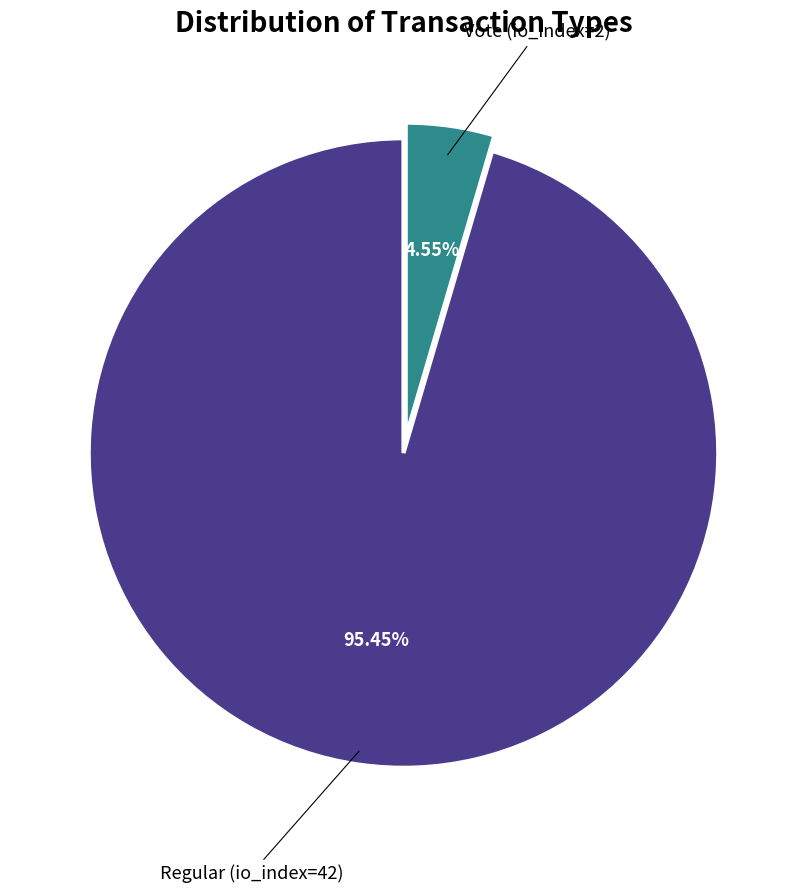

Is there a majority slice in this chart?

Yes